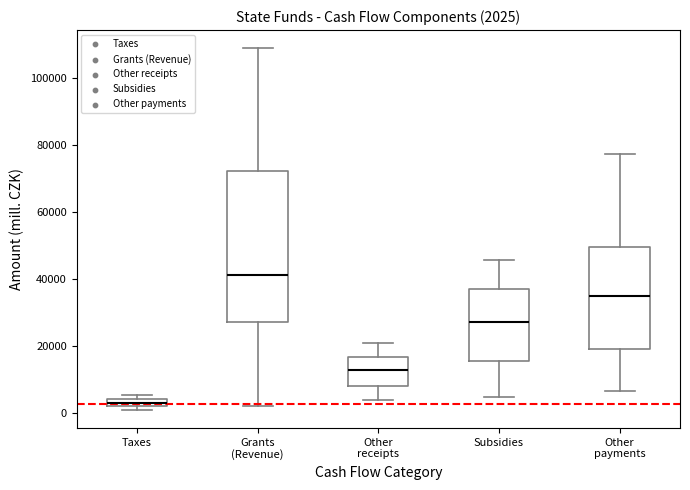

Which box has the lowest median line?

Taxes